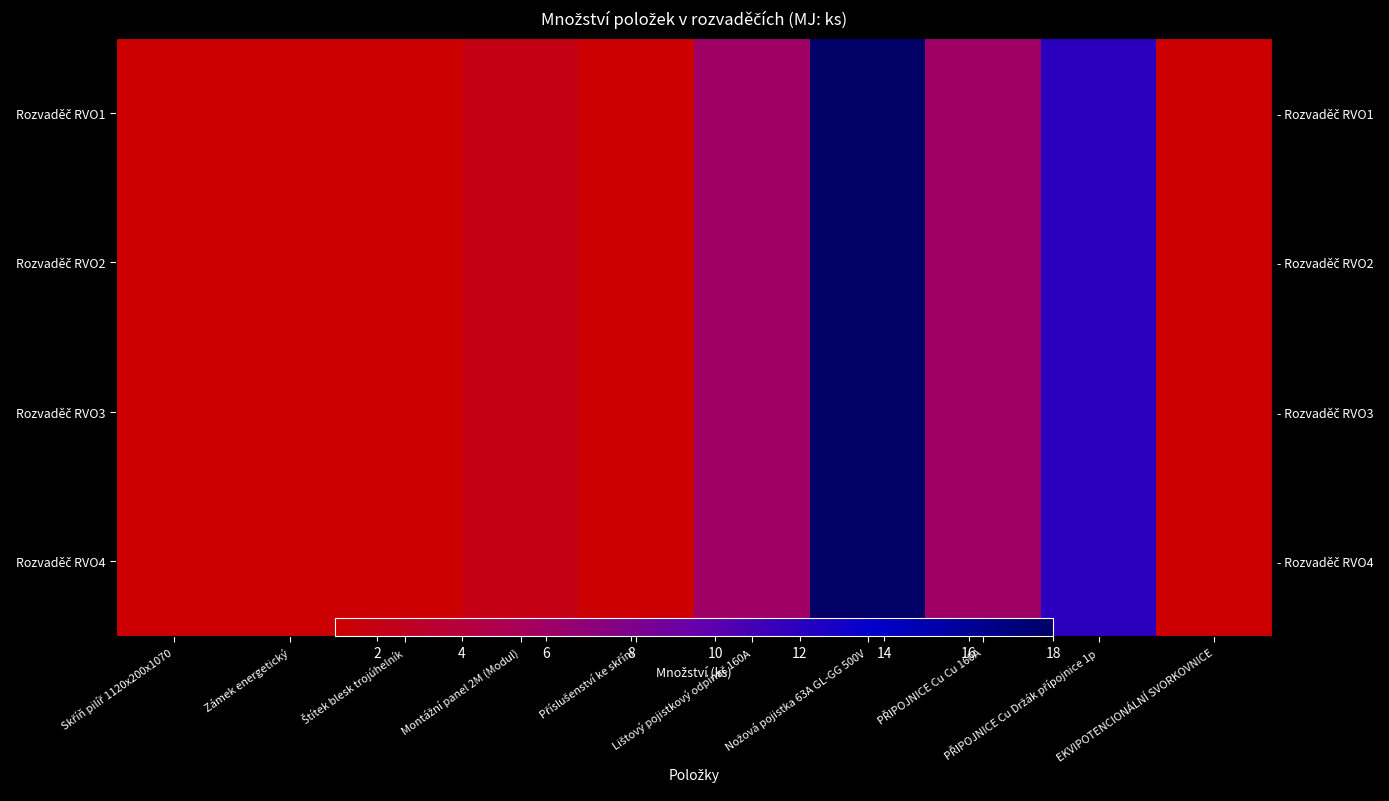

At which category is the sum across all series the highest?

Nožová pojistka 63A GL-GG 500V